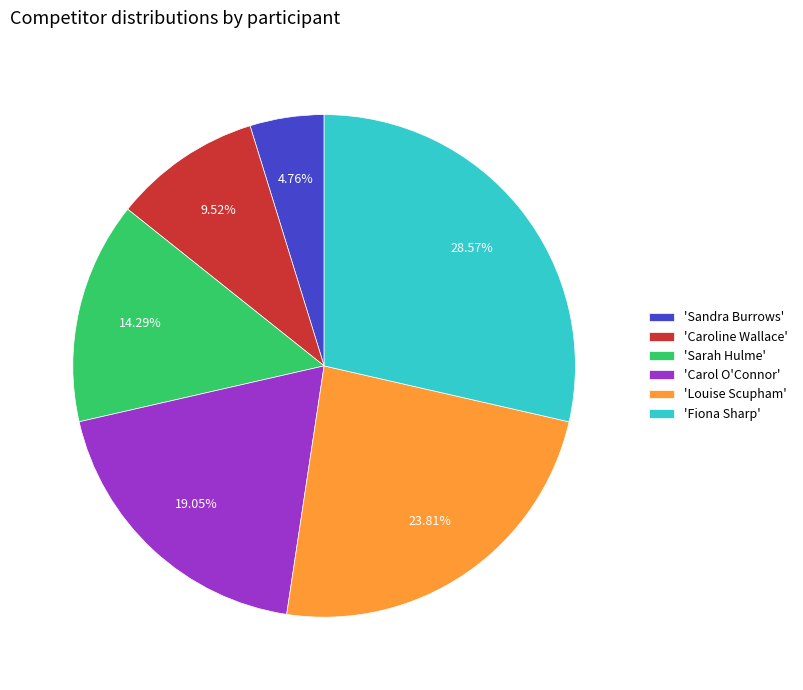

To the nearest percent, what is the average slice percentage?

17%